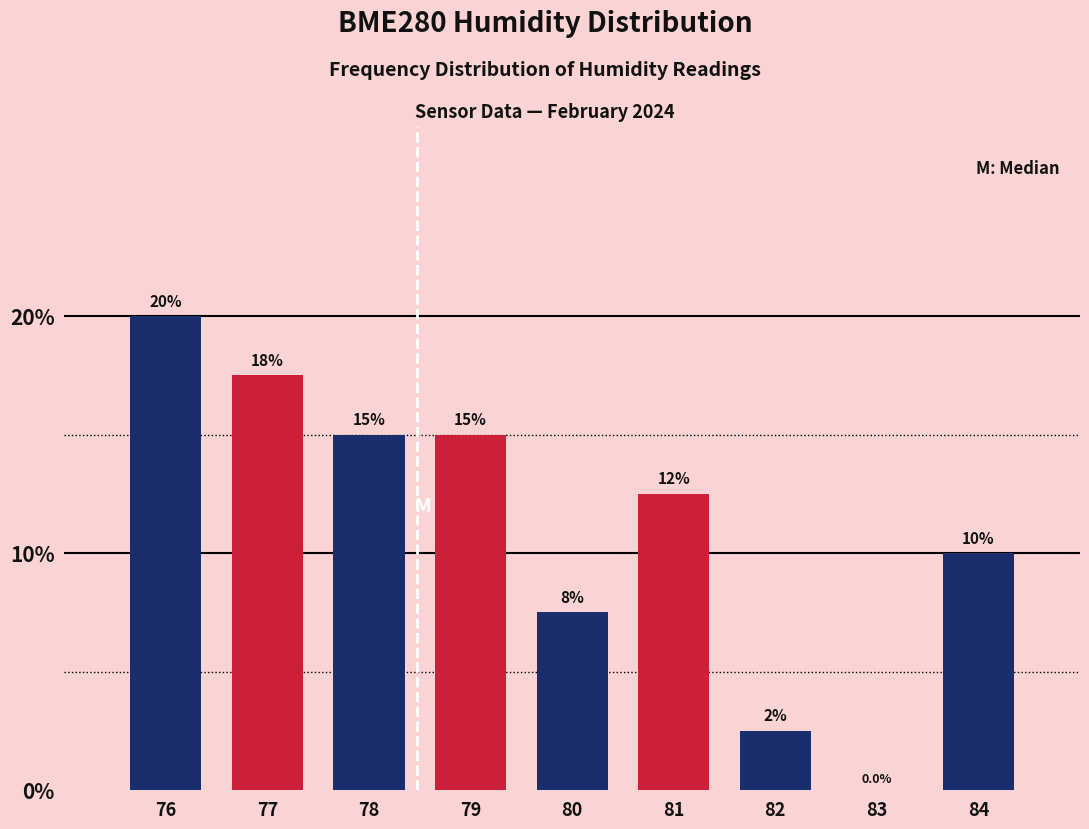

Reading left to right, what are all the values shown in this chart?

76=20.0	77=17.5	78=15.0	79=15.0	80=7.5	81=12.5	82=2.5	83=0.0	84=10.0